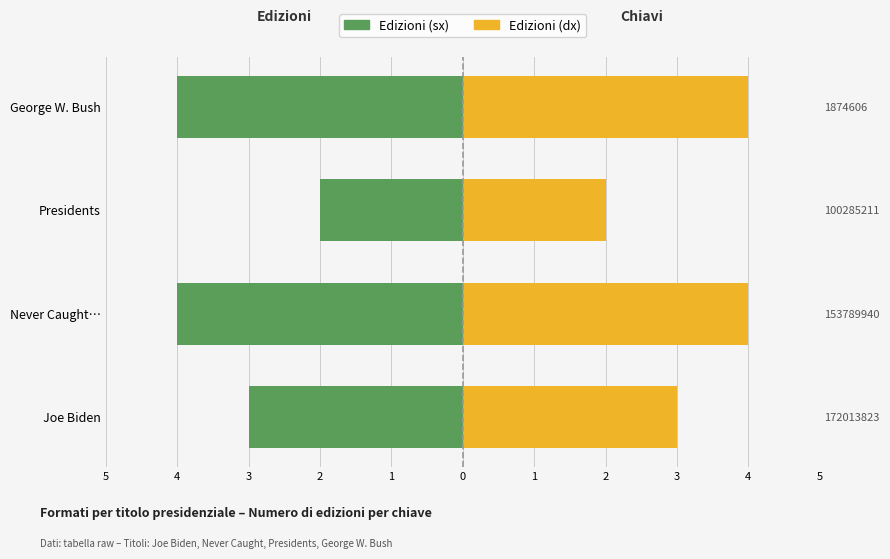

Is it true that Edizioni Destra equals 2 at George W. Bush?

False